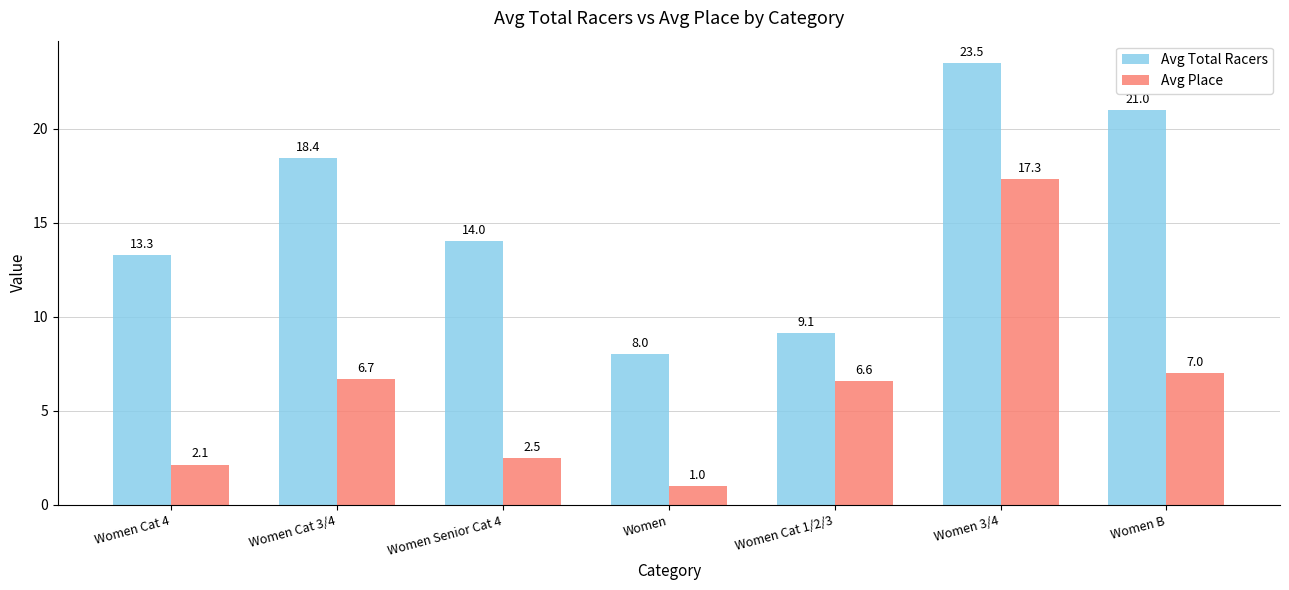

What is the label of the 6th bar from the right?

Women Cat 3/4